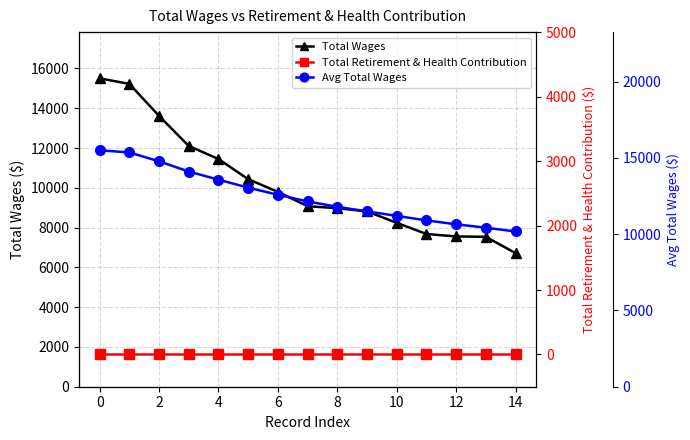

At which label does Total Wages reach its minimum?

14